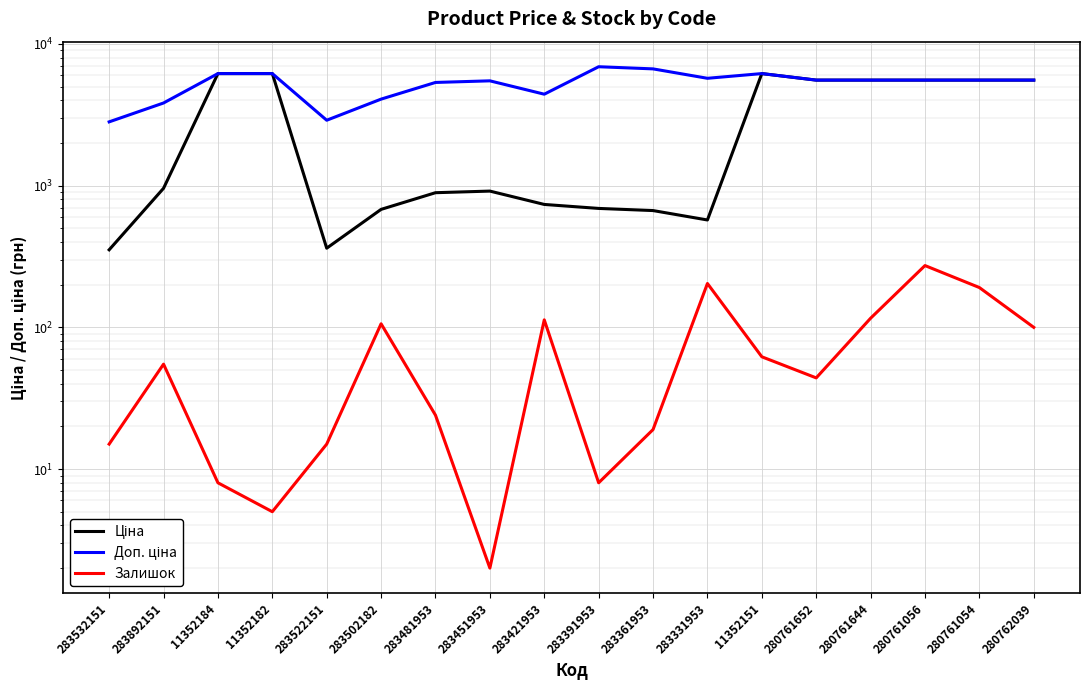

How many interior local valleys does the Доп. ціна series have?

3